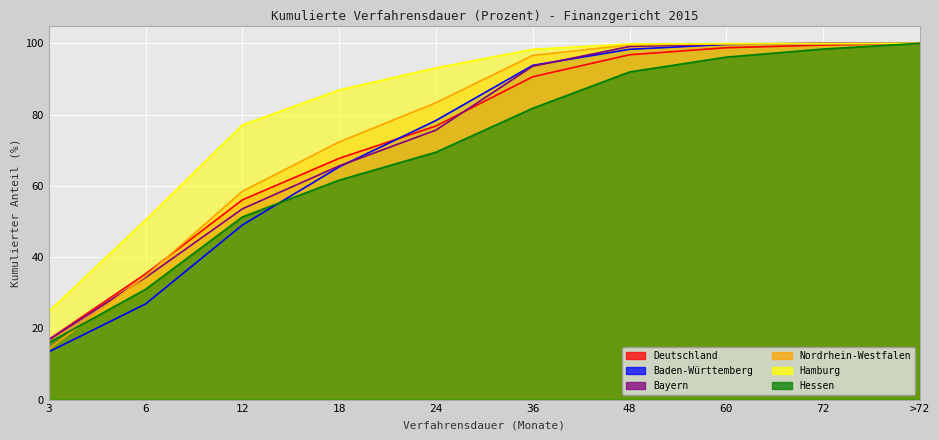

How many lines are shown in the chart?

6